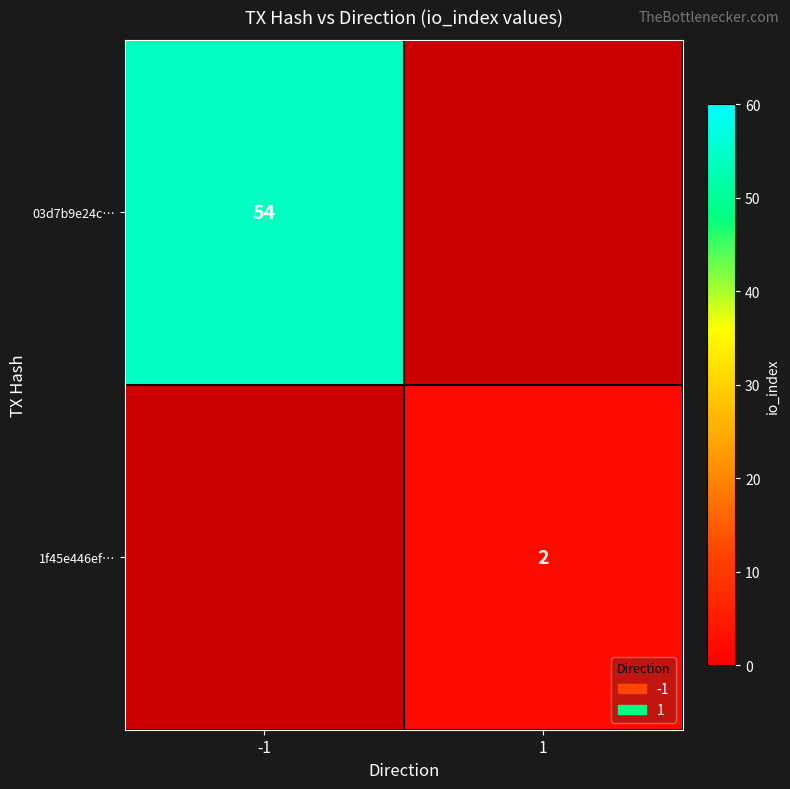

The value of 1f45e446ef… at 1 is 0. True or false?

False